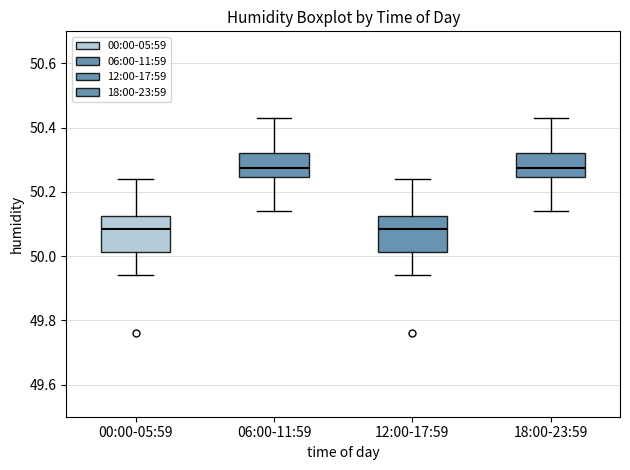

Reading left to right, read every box against the y-axis: the position of its median line, the range the box covers, and the ends of its whiskers. The values are not printed on the chart, so give them approximately, as read against the axis.

00:00-05:59: median 50.08, box 50.02 to 50.12, whiskers 49.94 to 50.24
06:00-11:59: median 50.28, box 50.24 to 50.32, whiskers 50.14 to 50.44
12:00-17:59: median 50.08, box 50.02 to 50.12, whiskers 49.94 to 50.24
18:00-23:59: median 50.28, box 50.24 to 50.32, whiskers 50.14 to 50.44